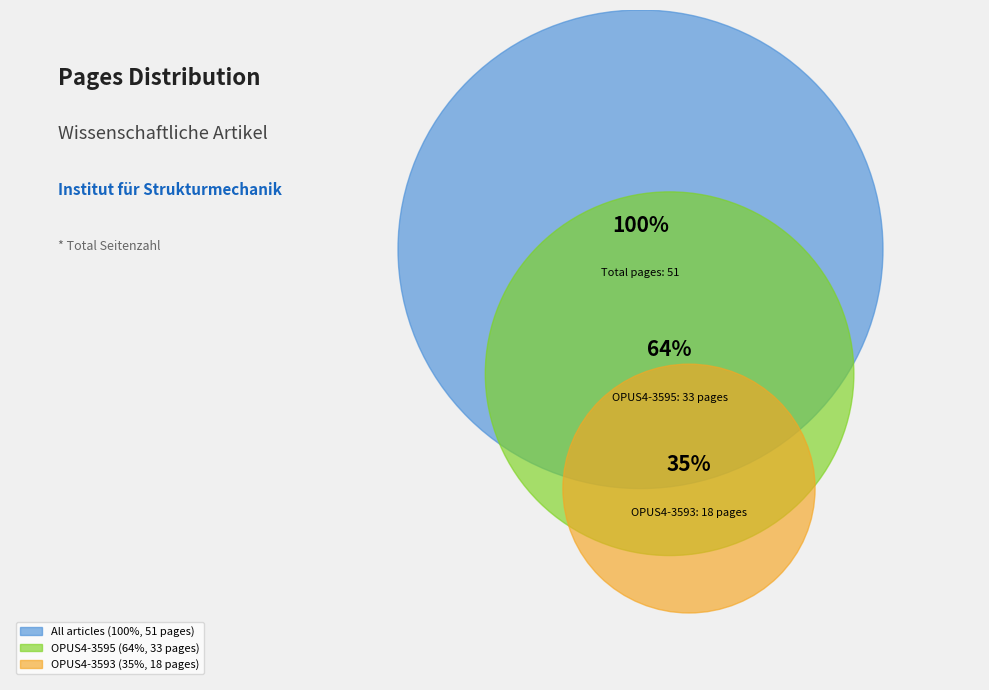

What is the smallest slice in the pie chart?

OPUS4-3593